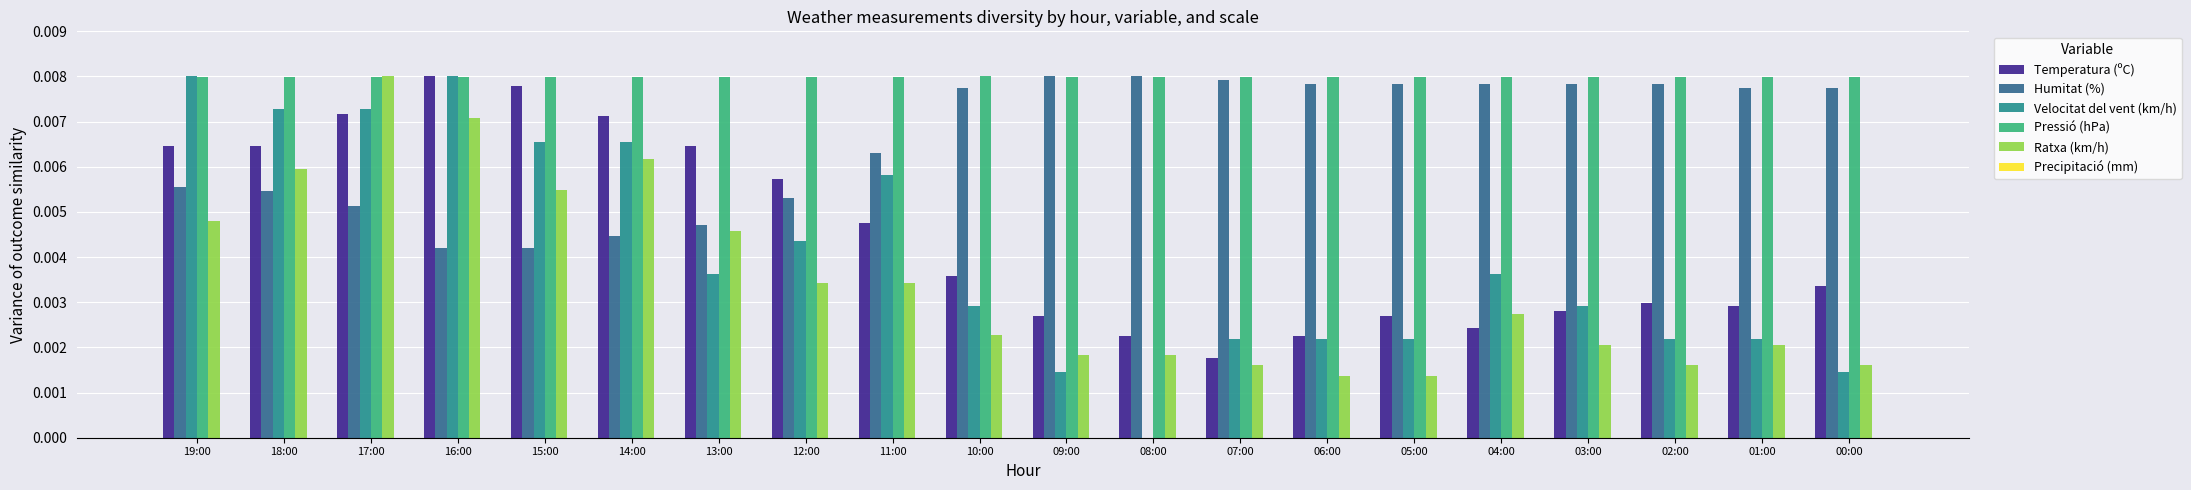

Are the bars grouped side by side (vs. stacked)?

Yes